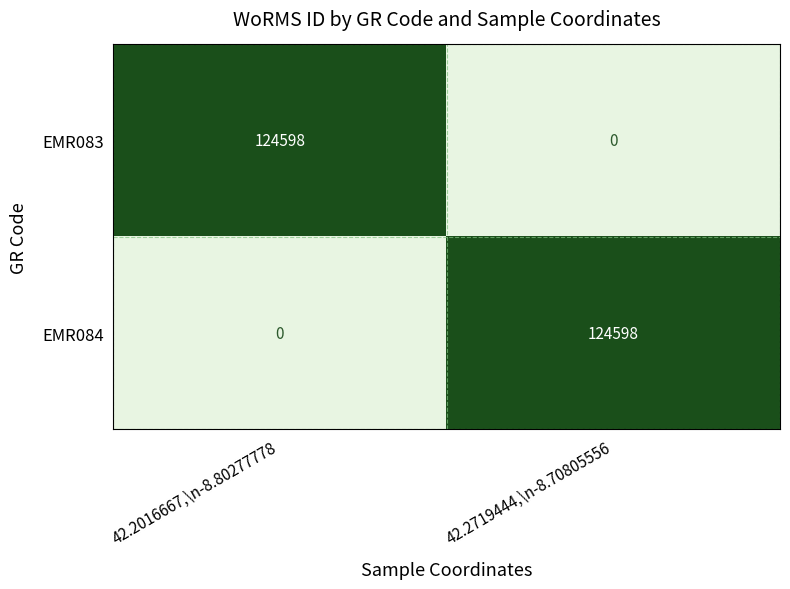

Reading right to left, transcribe all the data shown in this chart.

EMR083: 42.2719444,\n-8.70805556=0	42.2016667,\n-8.80277778=124598
EMR084: 42.2719444,\n-8.70805556=124598	42.2016667,\n-8.80277778=0